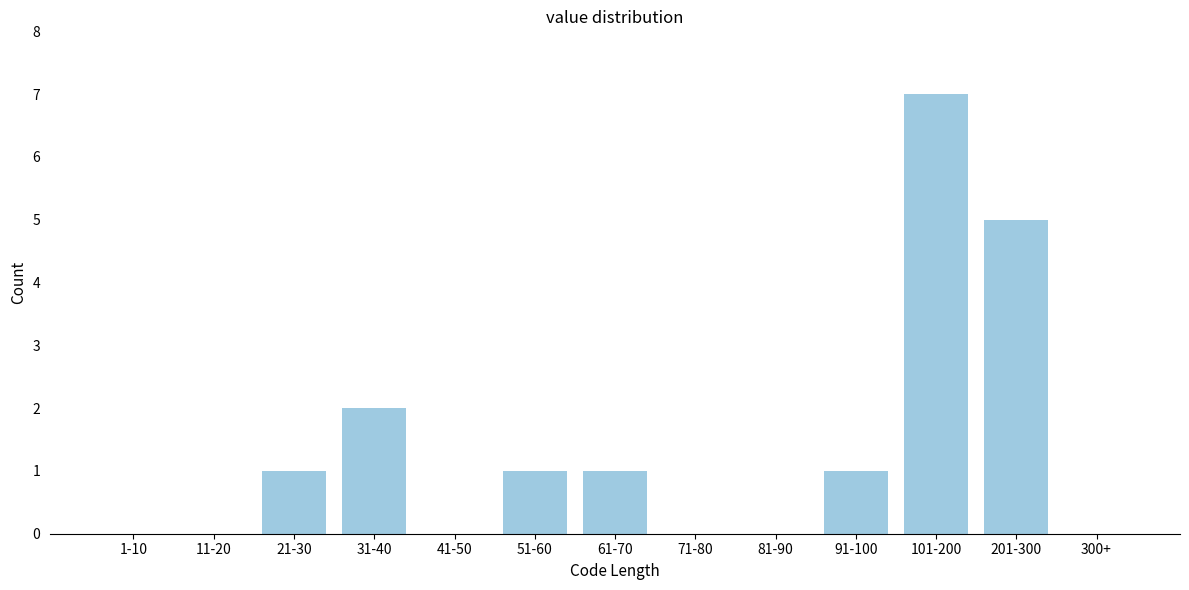

Reading left to right, what are all the values shown in this chart?

1-10=0	11-20=0	21-30=1	31-40=2	41-50=0	51-60=1	61-70=1	71-80=0	81-90=0	91-100=1	101-200=7	201-300=5	300+=0